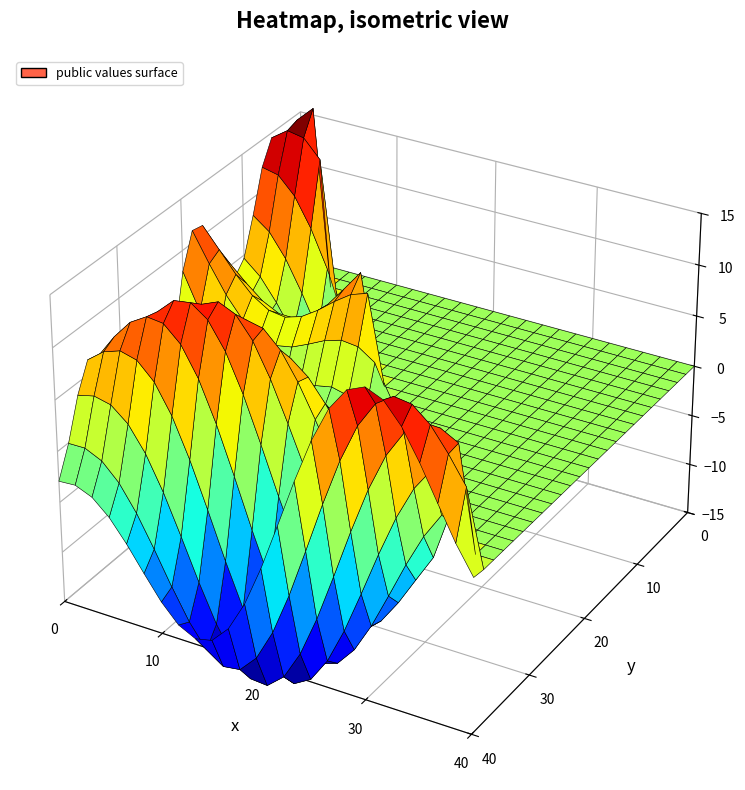

At how many categories does at least one series exceed 0?

25